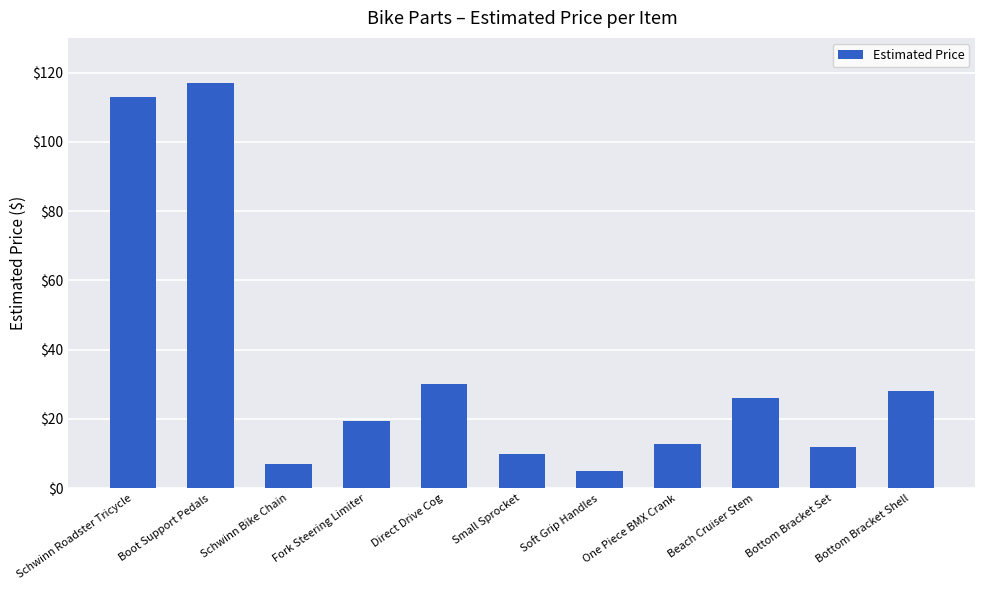

What value does the data have at Schwinn Bike Chain?

7.0